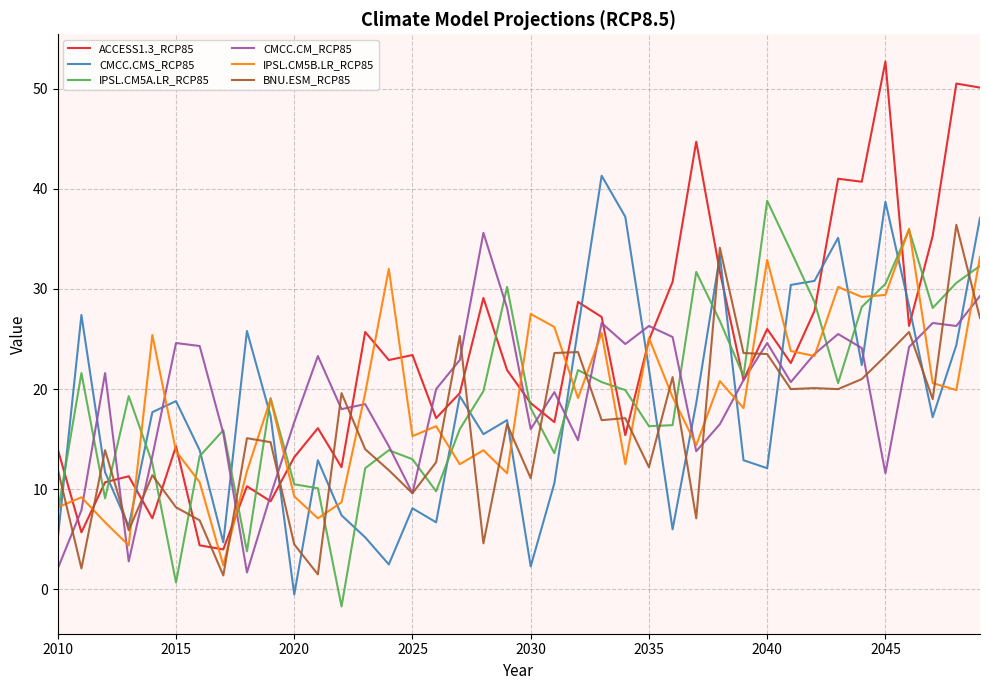

What is the difference between the second highest and second lowest values in the BNU.ESM_RCP85 series?

32.6